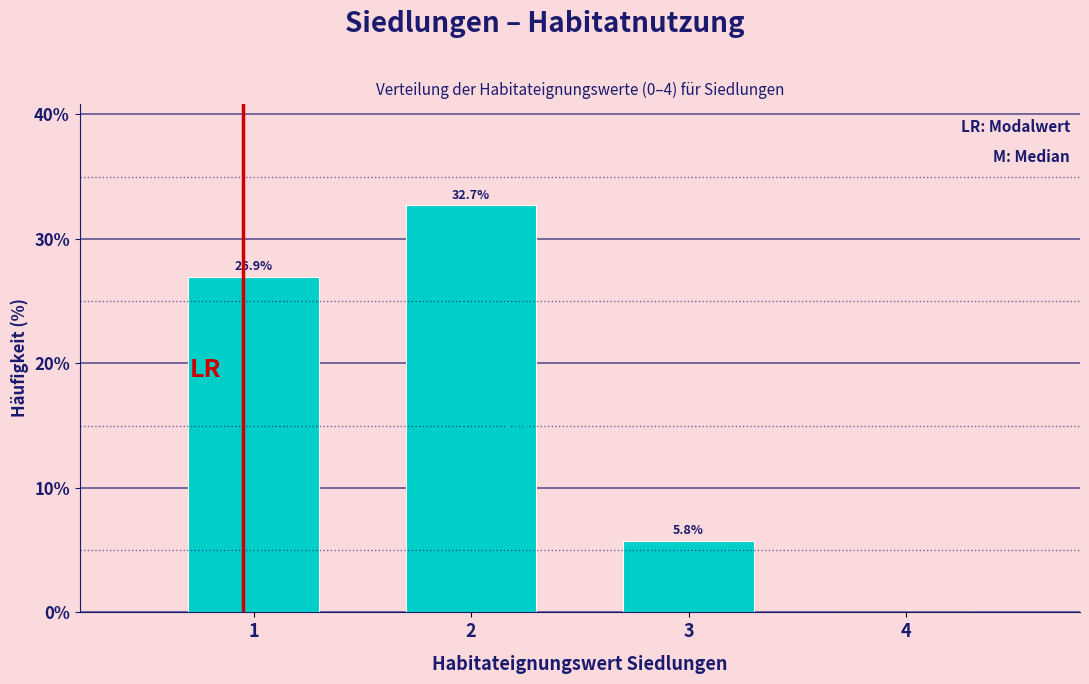

Over which range of the x-axis is the bar tallest?

1.5 to 2.5